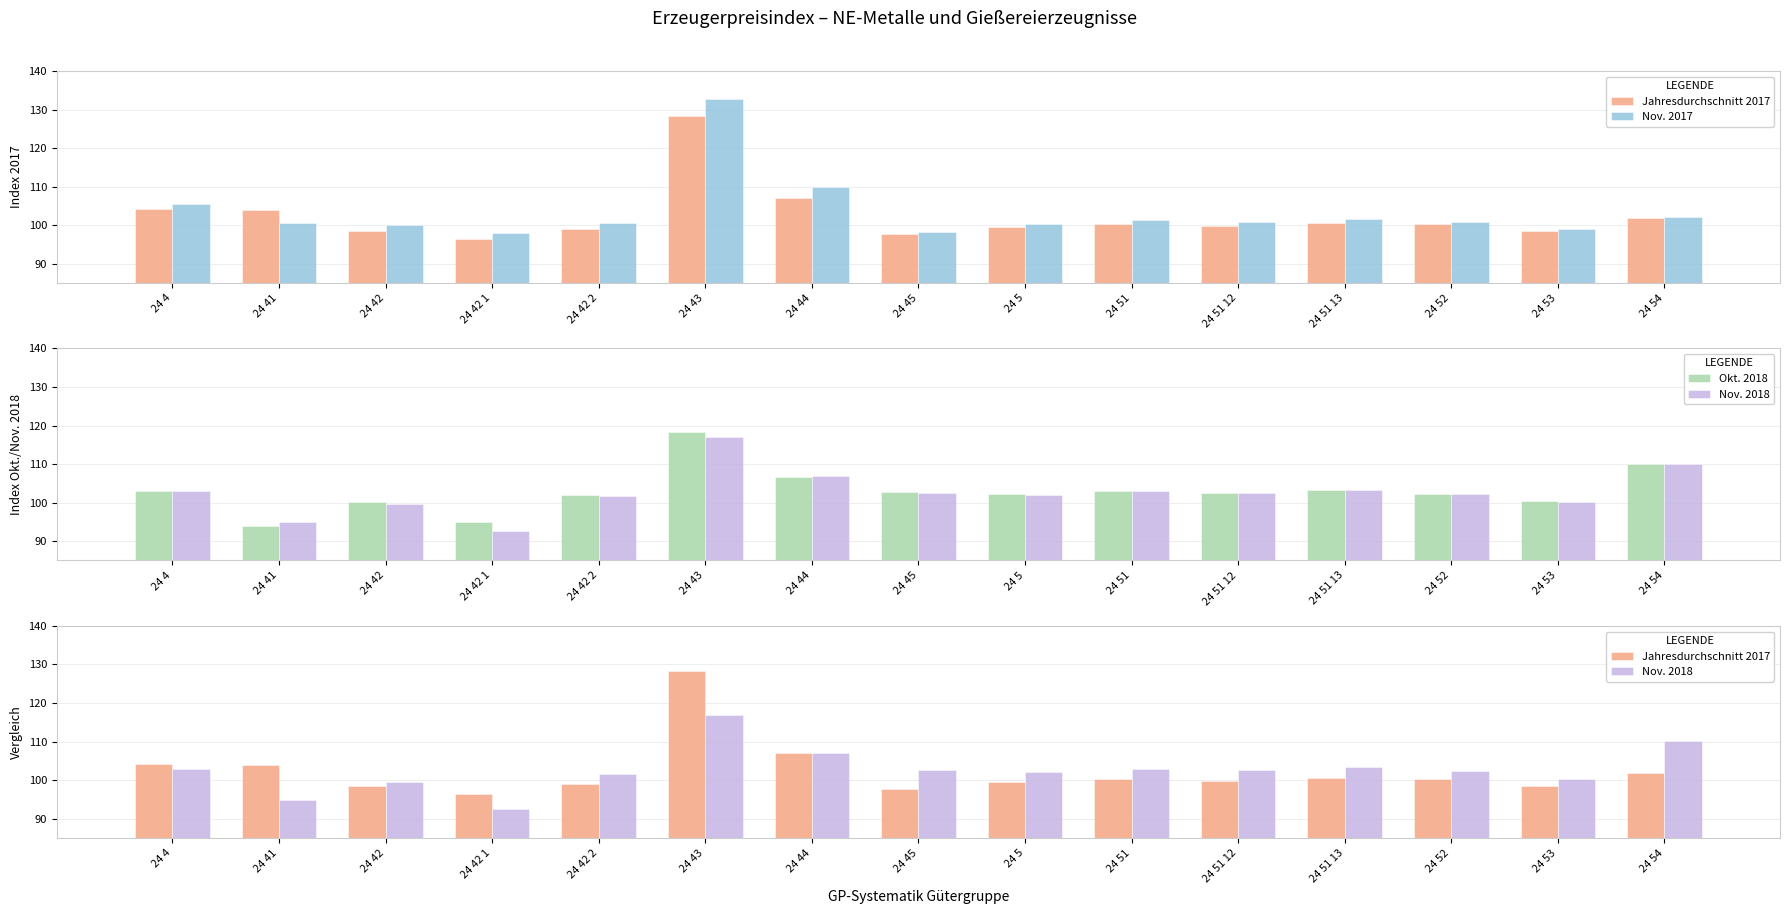

Does the chart contain stacked bars?

No